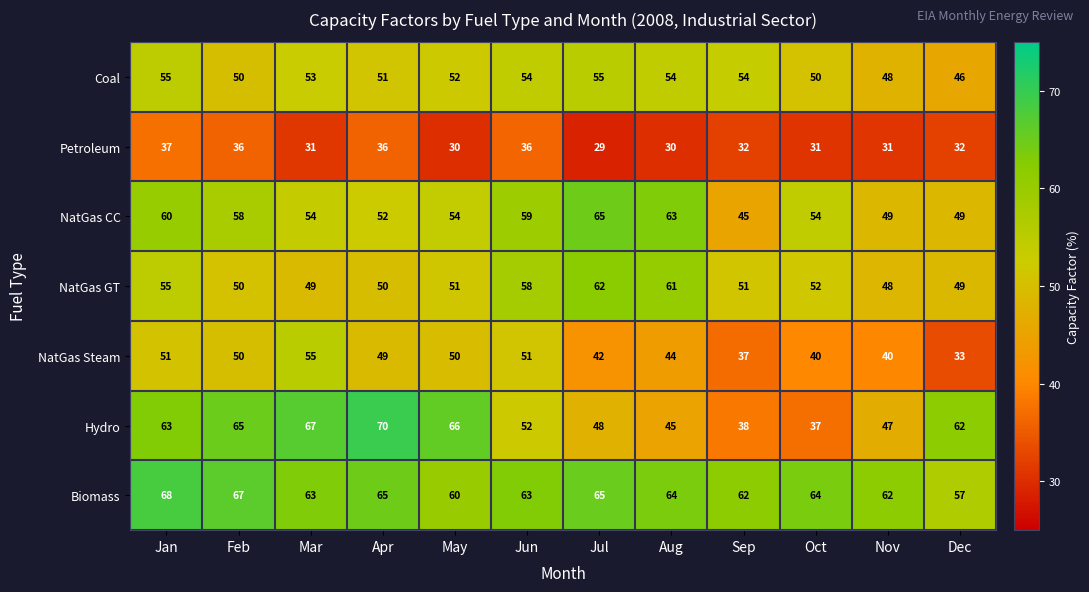

What is the difference between the highest and lowest values at Jul?

36